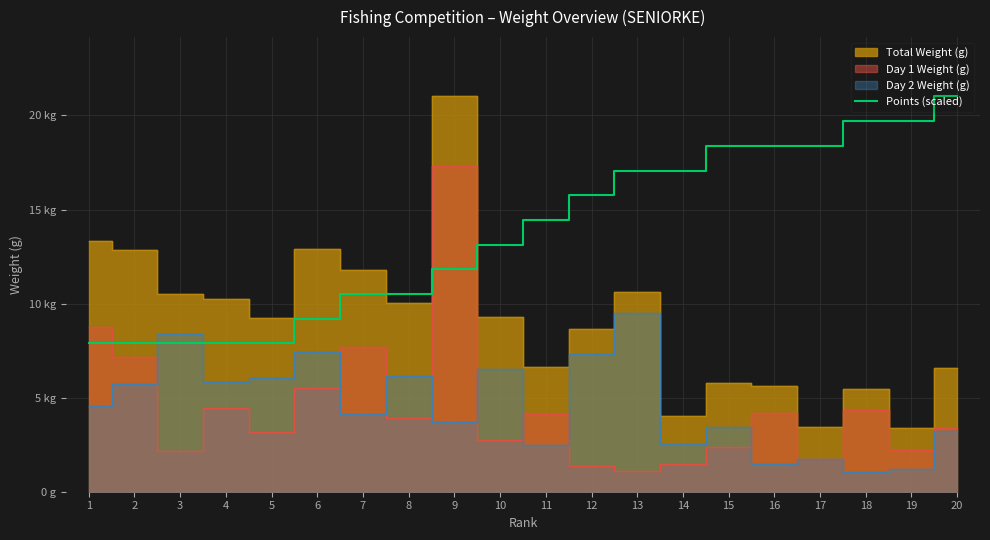

How many data points does each series have?

20